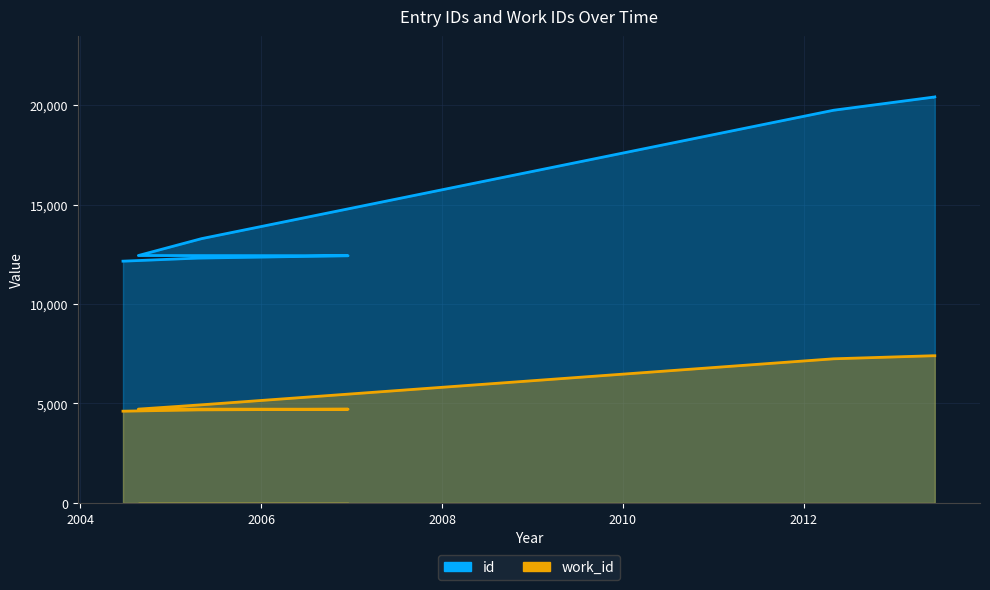

True or false: id and work_id intersect in this chart.

False